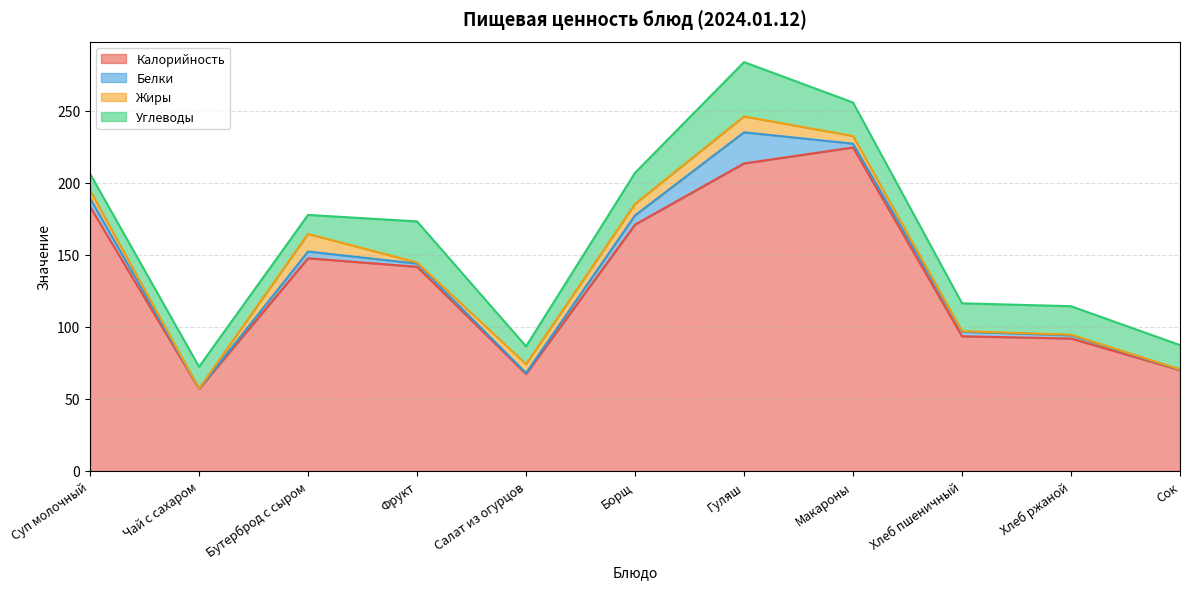

True or false: Углеводы and Белки intersect in this chart.

False